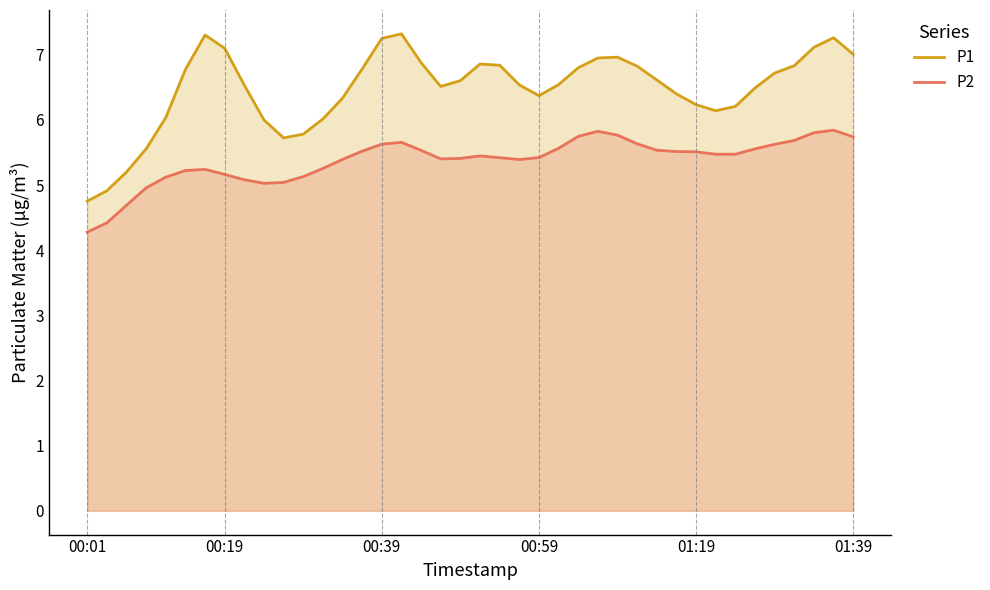

True or false: P1 and P2 intersect in this chart.

False